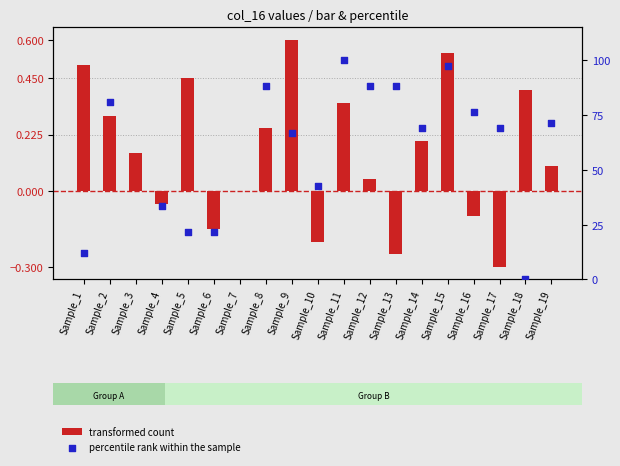

At how many categories does at least one series exceed 96?

2